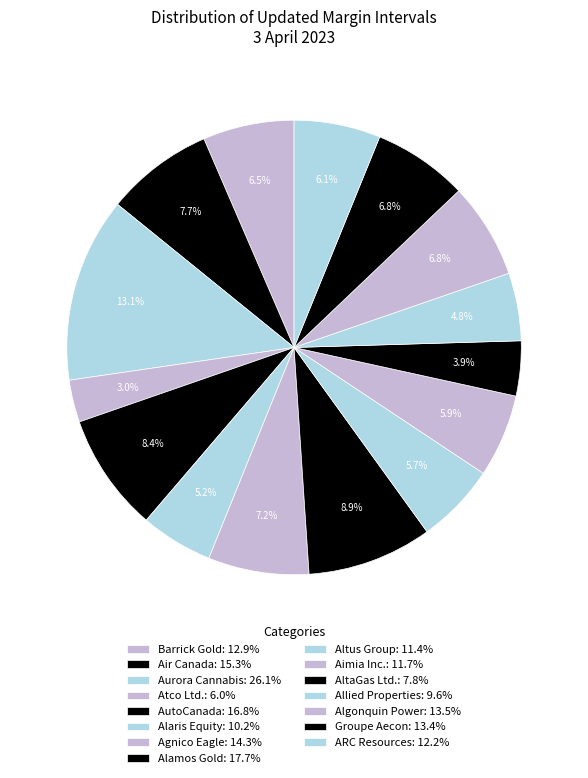

Count the number of slices in the pie.

15